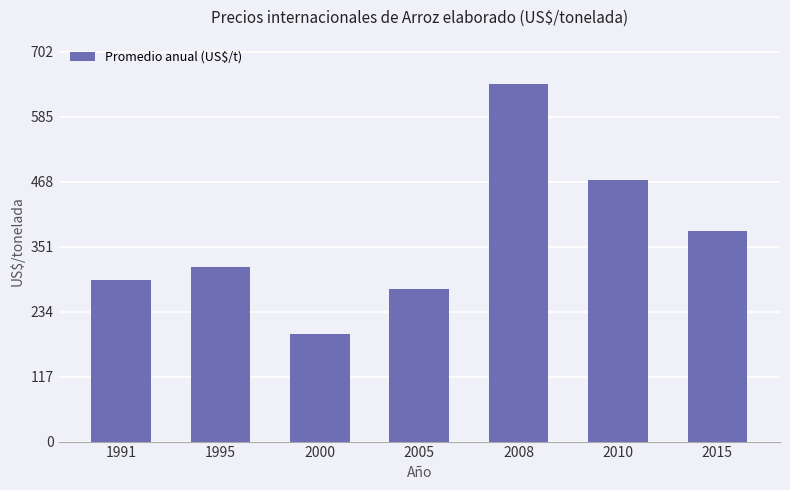

Rank the categories by value from highest to lowest.

2008, 2010, 2015, 1995, 1991, 2005, 2000